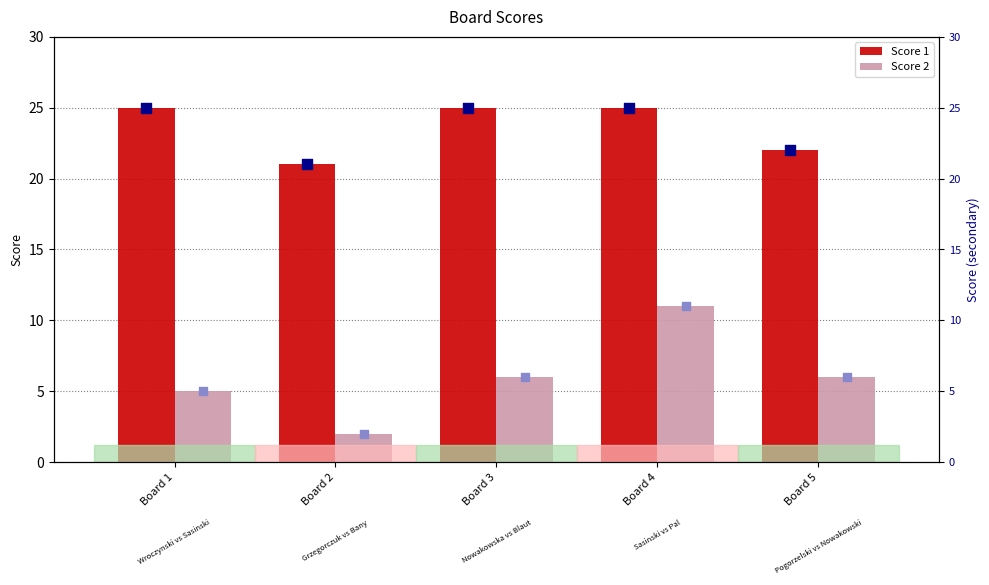

Which series contains the highest Y value?

Score 1